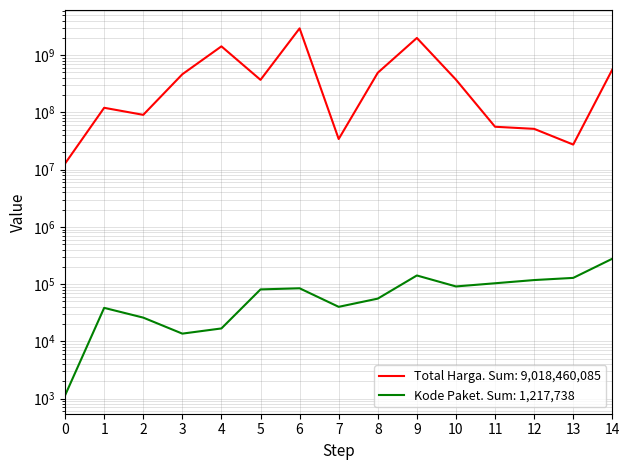

True or false: Total Harga and Kode Paket cross at least once.

False